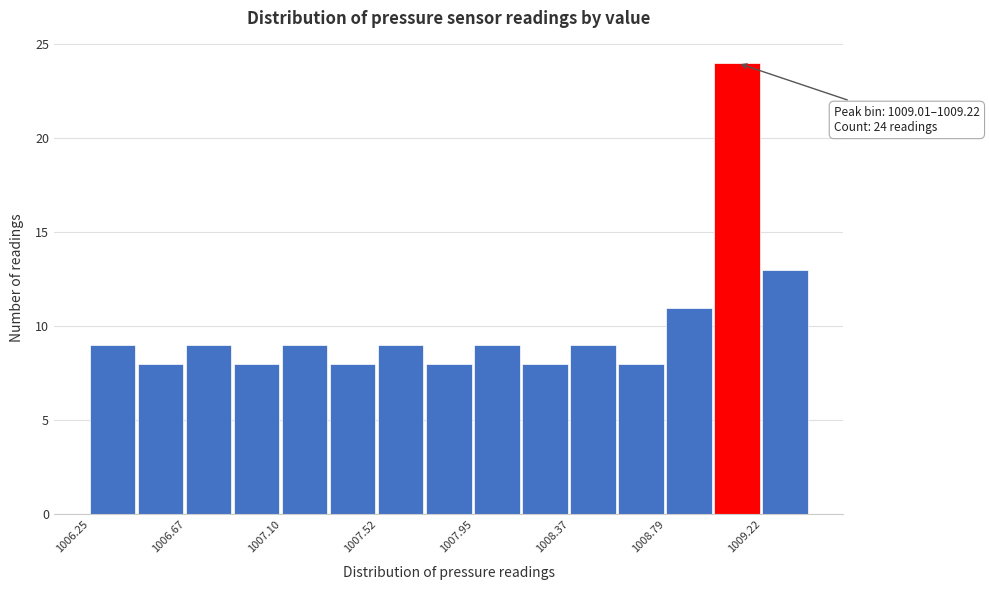

Which range on the x-axis has the tallest bar?

1009.00 to 1009.20